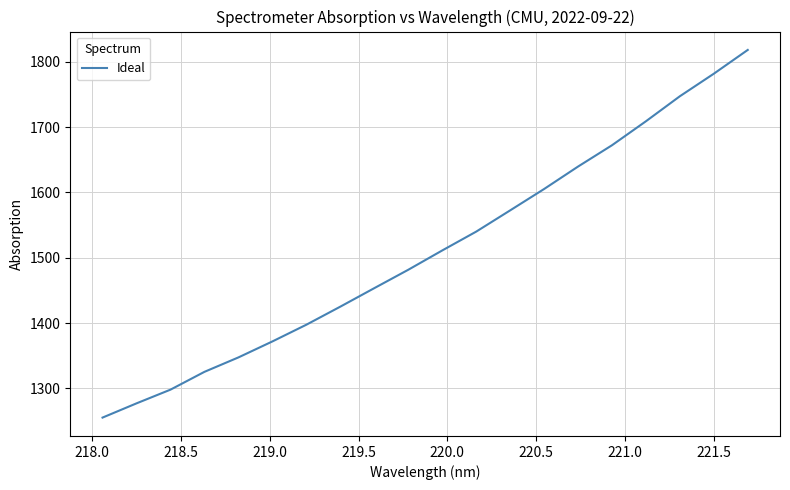

What is the difference between the maximum and minimum values?

562.6